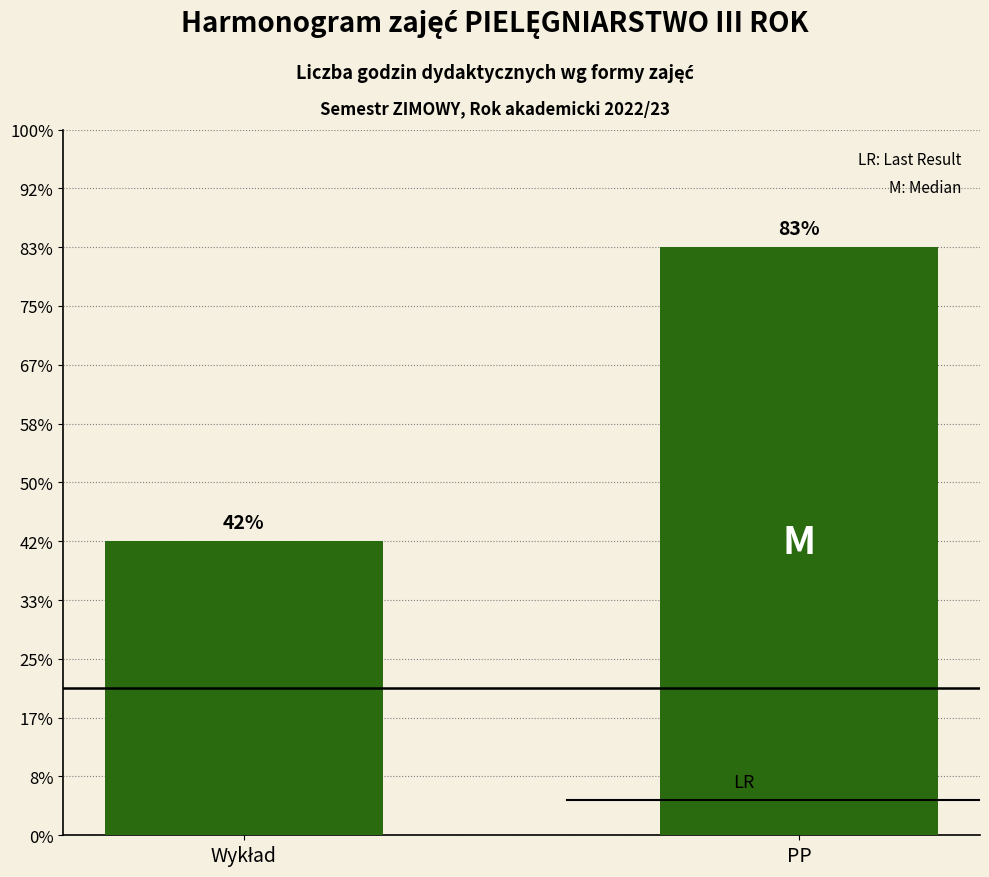

Does the chart contain any negative values?

No